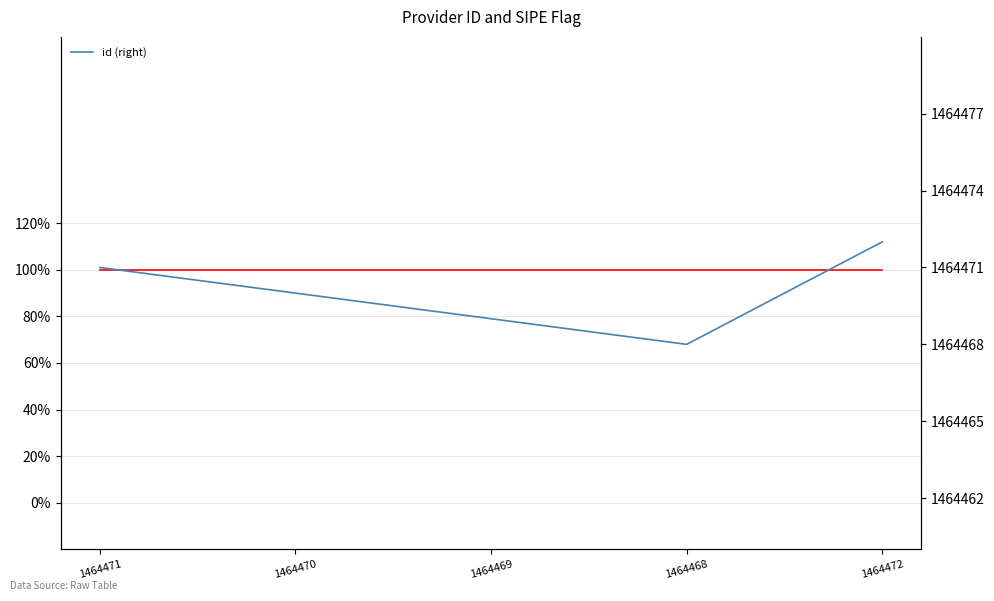

True or false: the data has more than 1 interior local peaks.

False